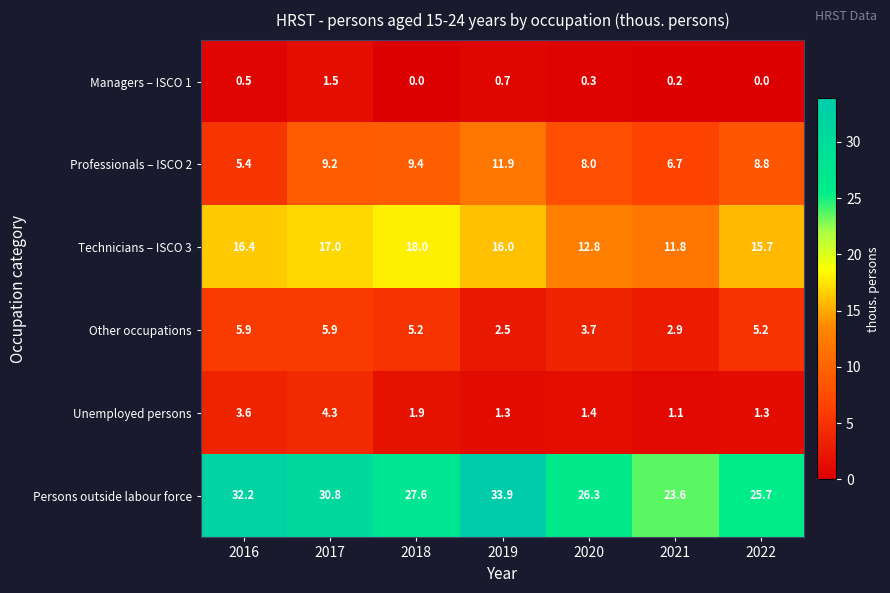

Which category has the highest value across all series?

2019